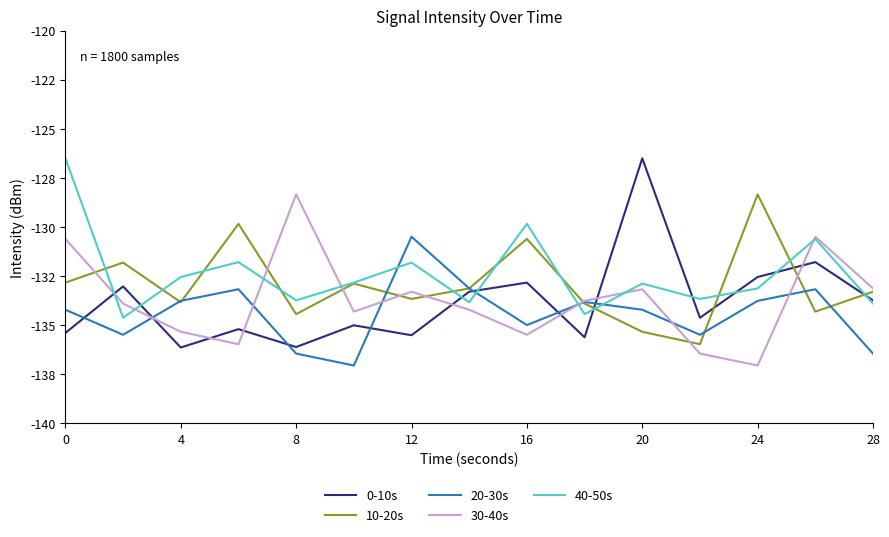

Does the chart have visible grid lines?

No